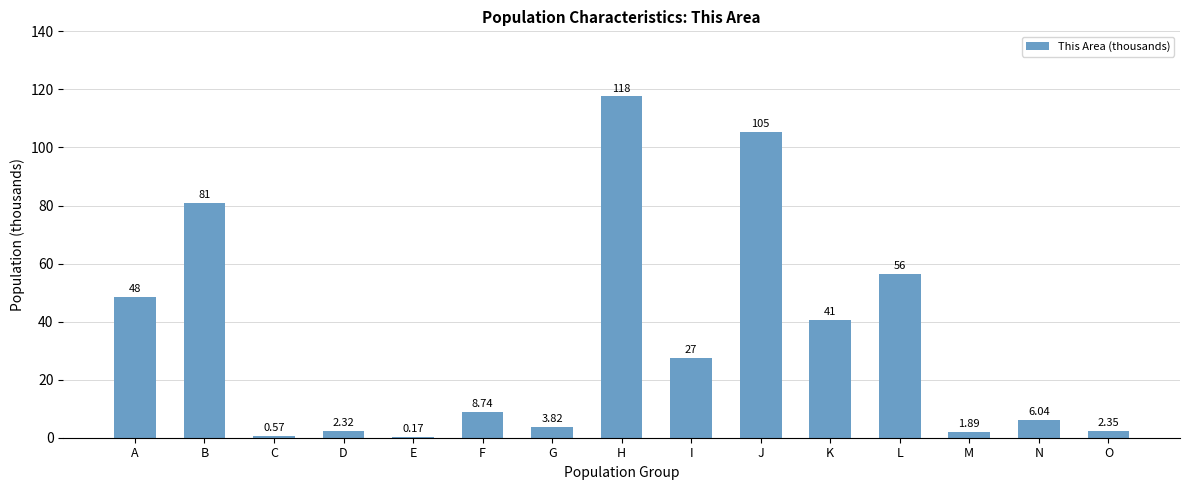

At which label does the data first exceed 8?

A